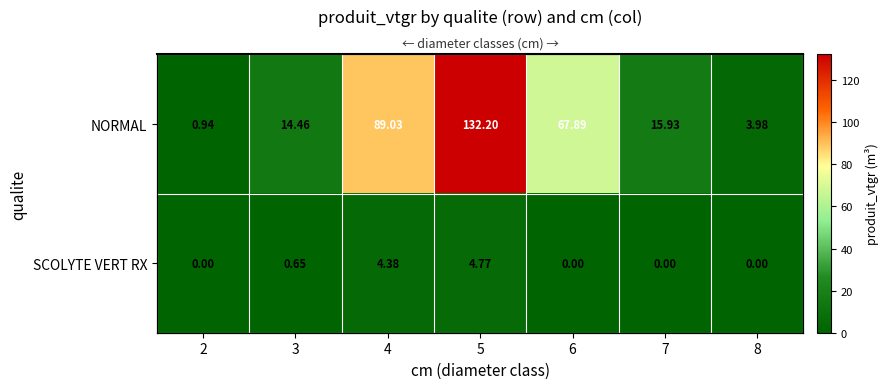

At how many categories does at least one series exceed 54?

3